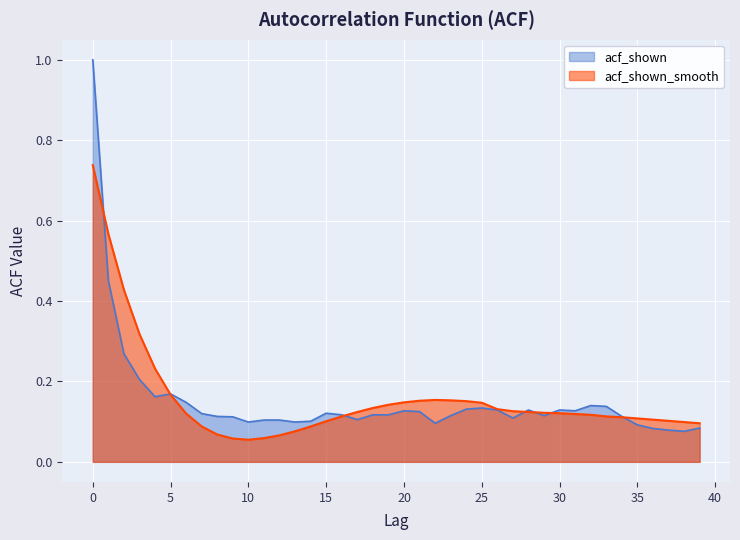

What are all the series names shown in the legend?

acf_shown, acf_shown_smooth